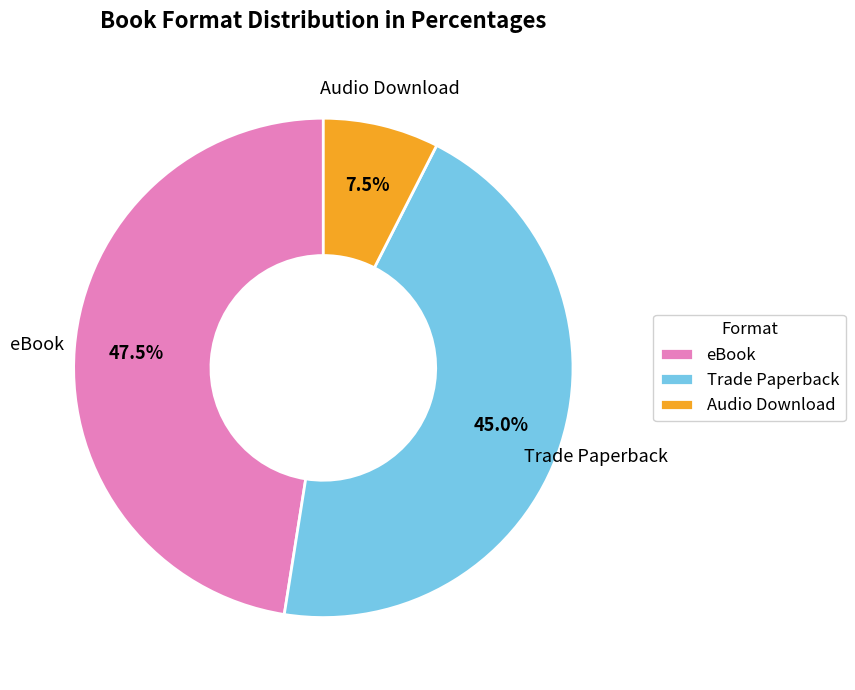

How much of the chart is everything except Audio Download?

92.5%